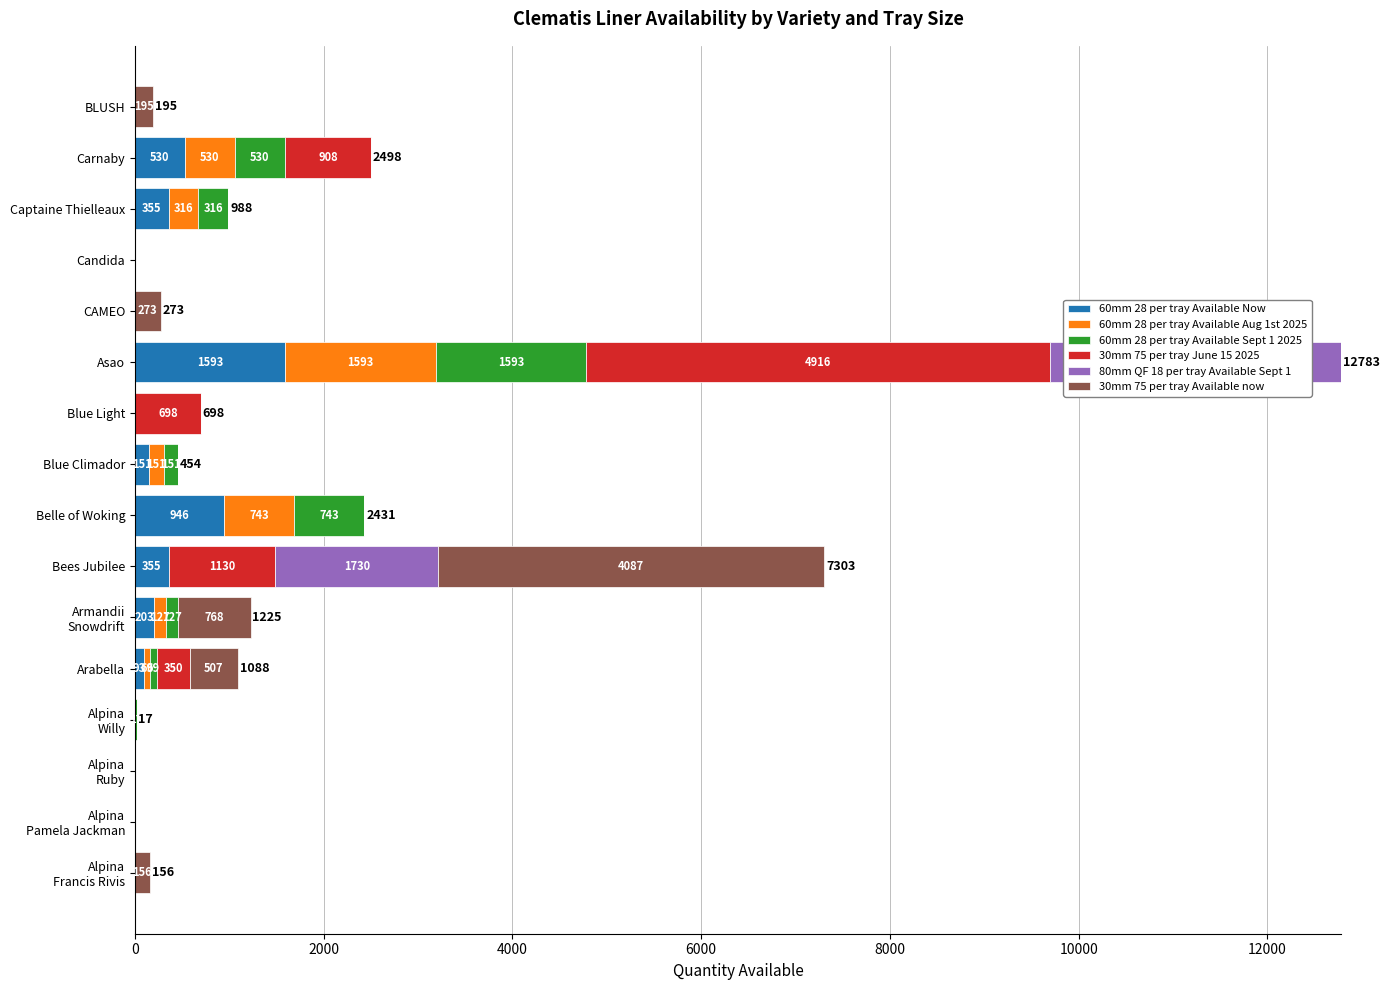

The 60mm 28 per tray Available Now series shows 962.4 at BLUSH. True or false?

False